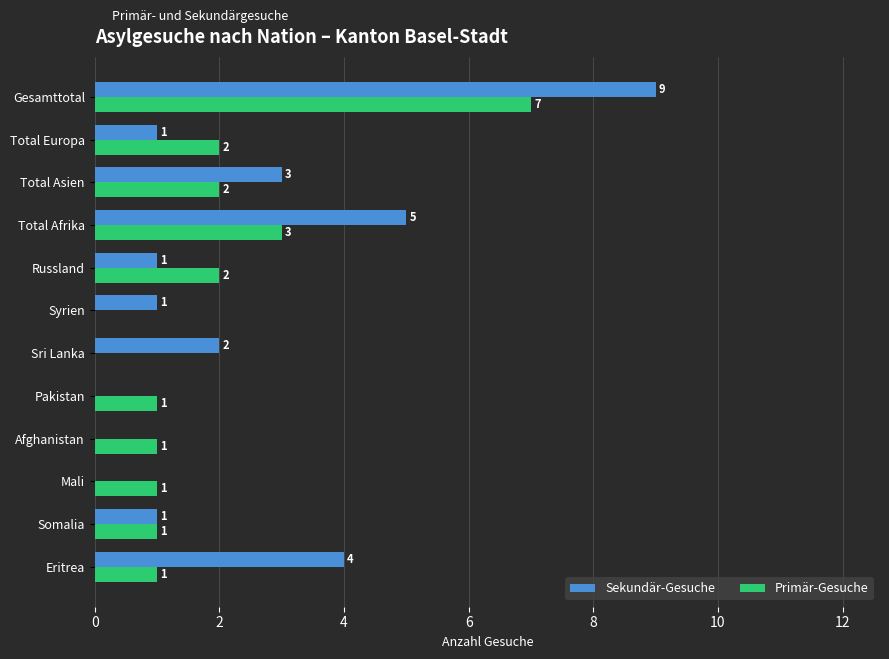

Which series changed the most between Sri Lanka and Total Europa?

Primär-Gesuche